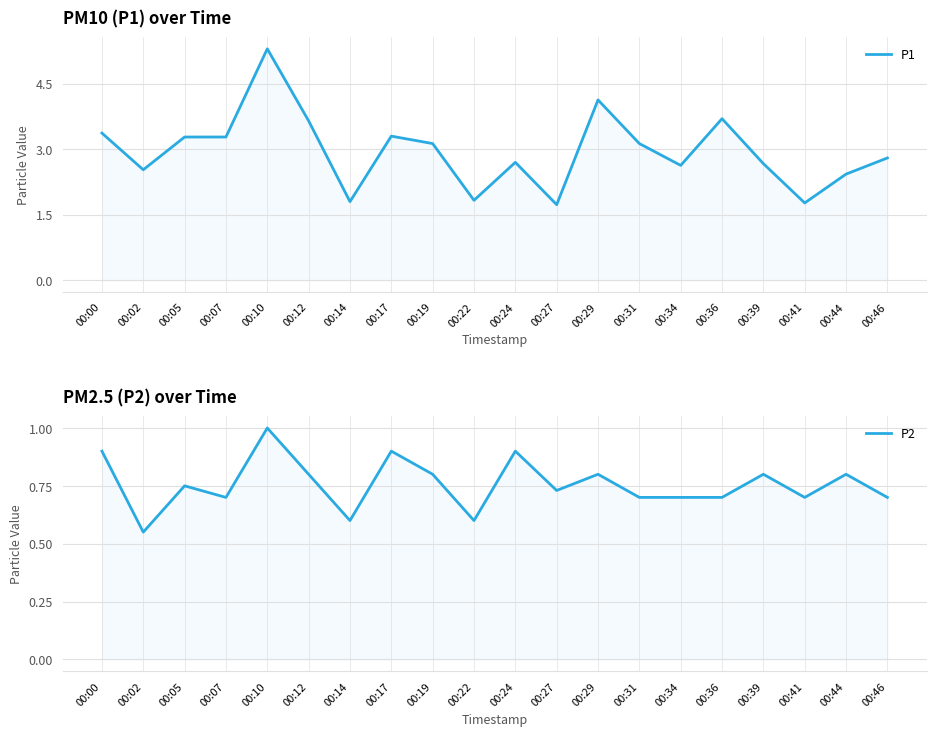

The value of P2 at 00:24 is 0.9. True or false?

True